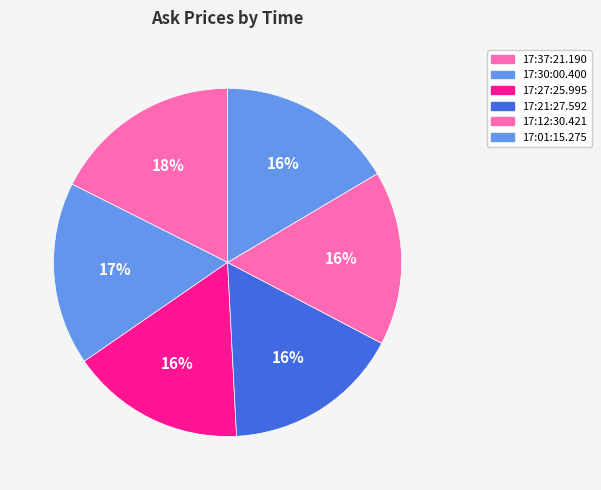

How many slices are in this pie chart?

6